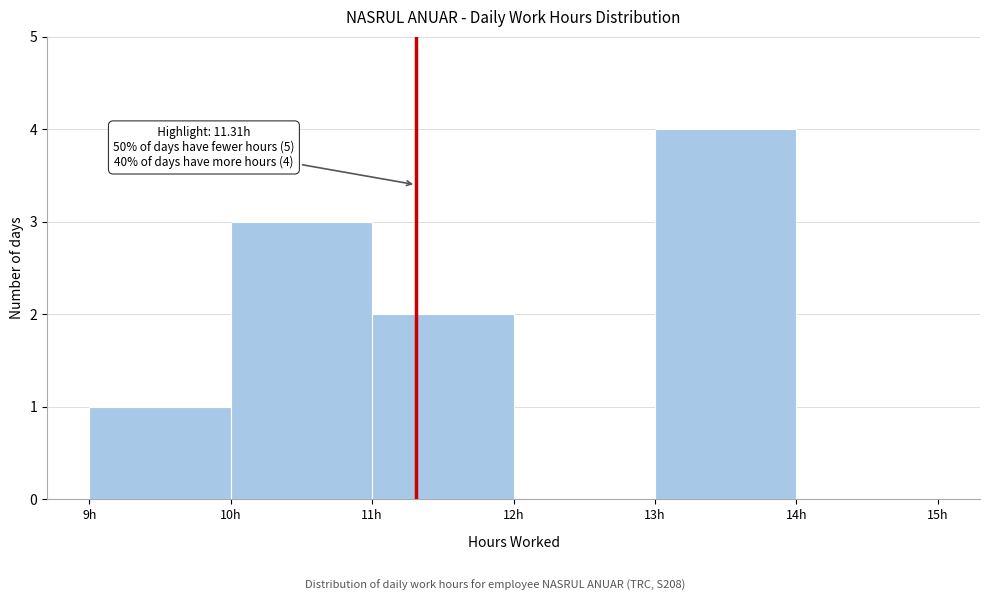

Over which range of the x-axis is the bar tallest?

13 to 14